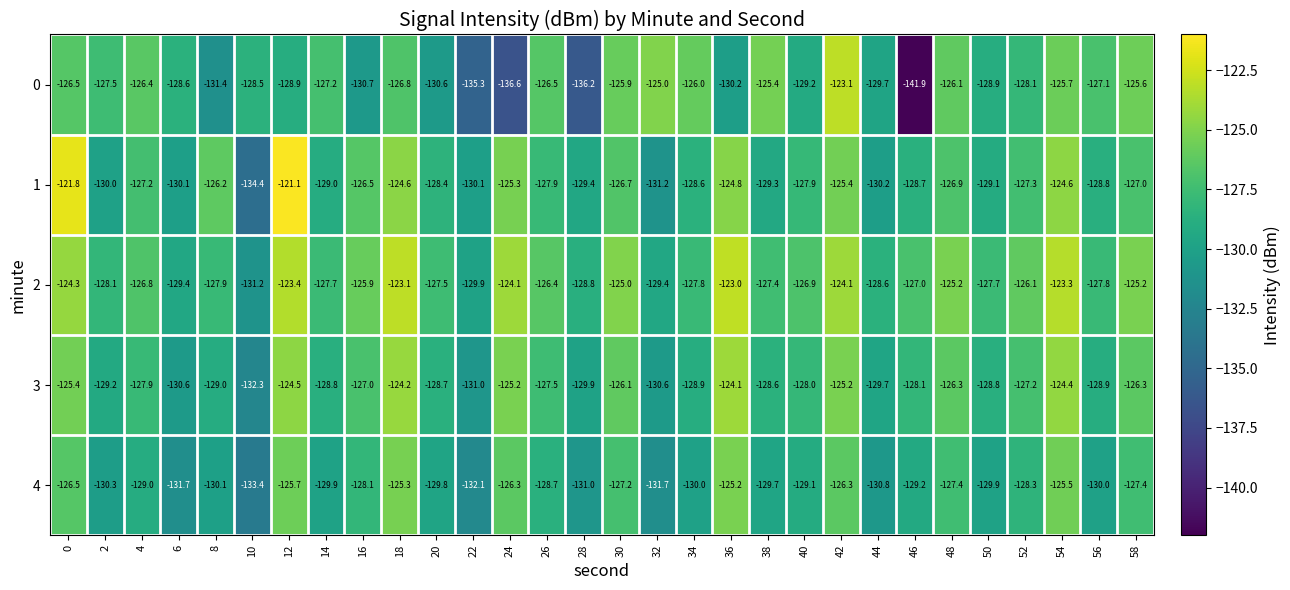

At which label is 4 closest to -129?

4